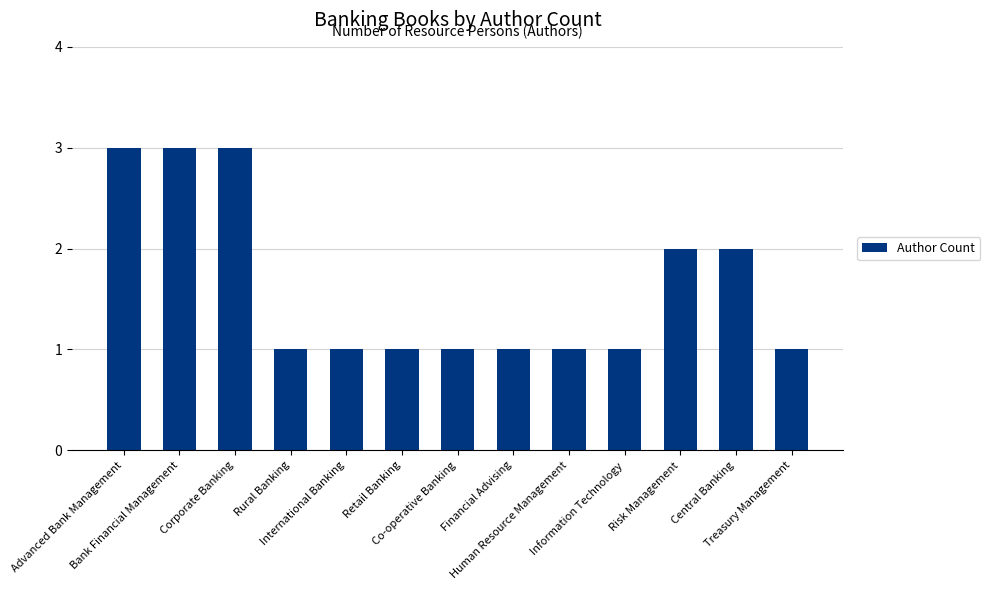

The value at Central Banking is 1. True or false?

False